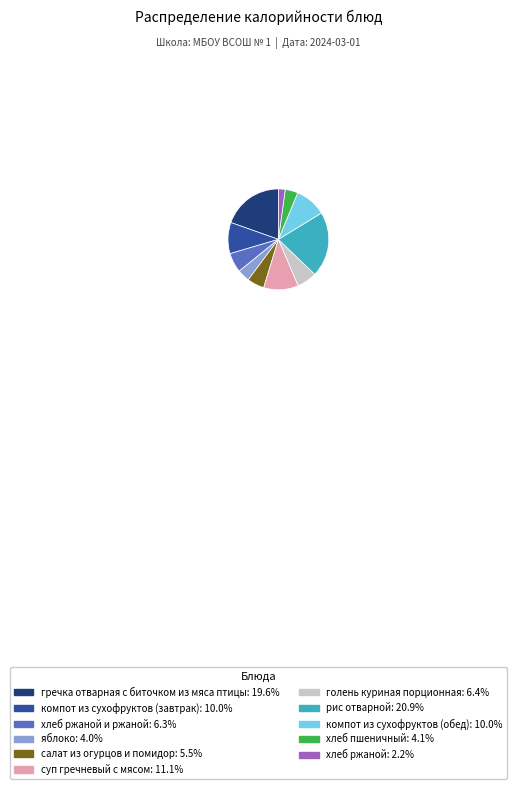

Is гречка отварная с биточком из мяса птицы: 19.6% the majority of the pie?

No